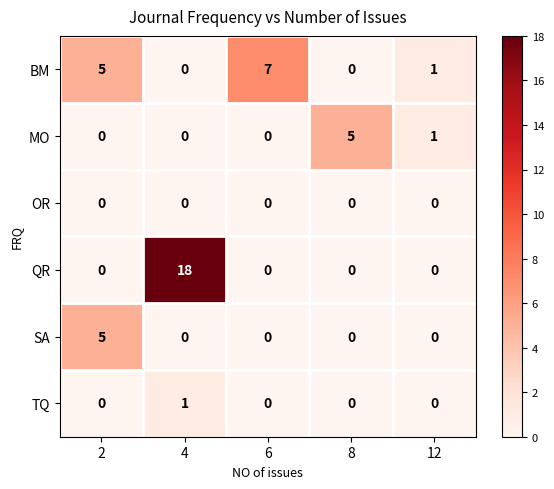

Which series has the largest range (max minus min)?

QR